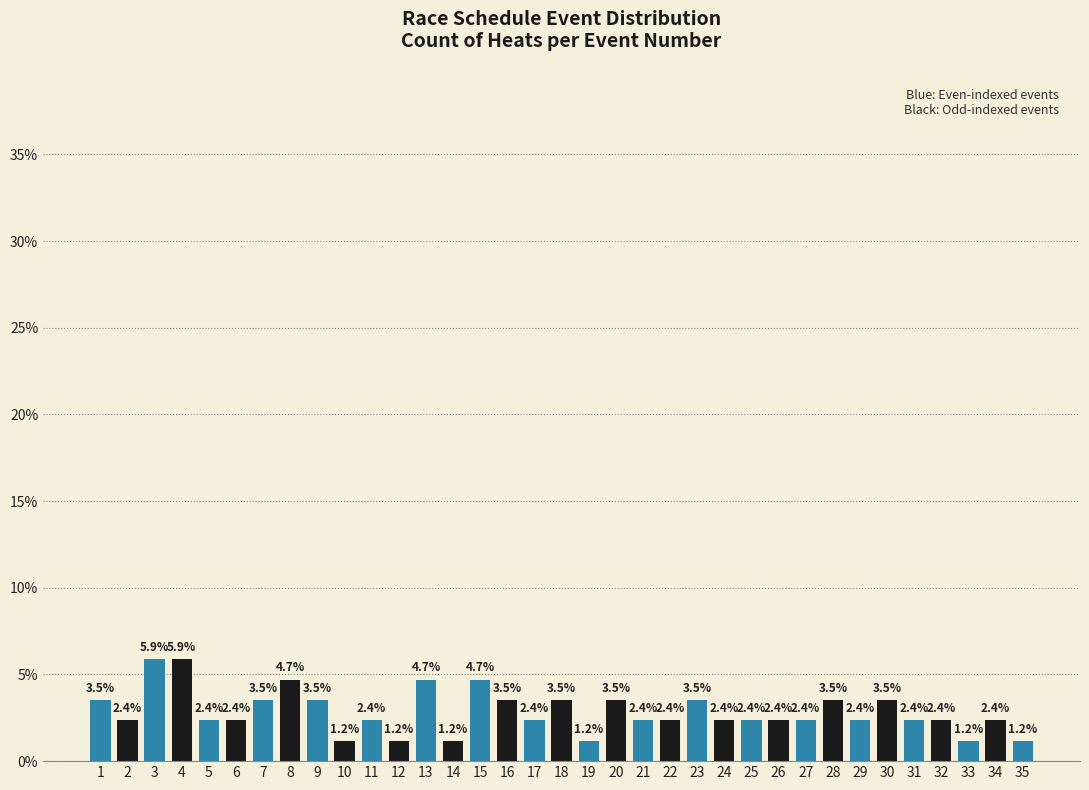

Reading left to right, transcribe all the data shown in this chart.

1=3.5	2=2.4	3=5.9	4=5.9	5=2.4	6=2.4	7=3.5	8=4.7	9=3.5	10=1.2	11=2.4	12=1.2	13=4.7	14=1.2	15=4.7	16=3.5	17=2.4	18=3.5	19=1.2	20=3.5	21=2.4	22=2.4	23=3.5	24=2.4	25=2.4	26=2.4	27=2.4	28=3.5	29=2.4	30=3.5	31=2.4	32=2.4	33=1.2	34=2.4	35=1.2